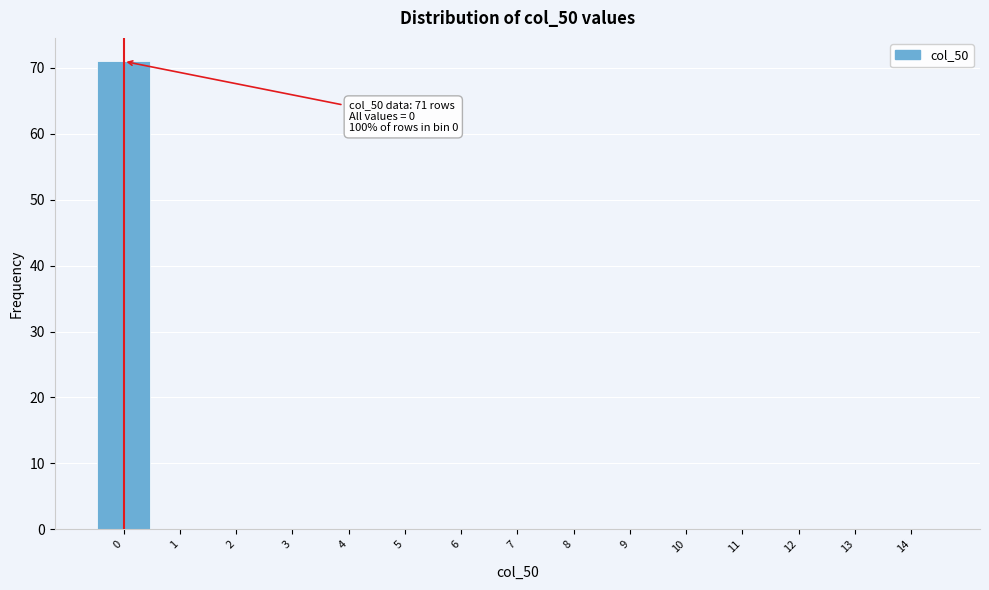

Over which range of the x-axis is the bar tallest?

-0.5 to 0.5